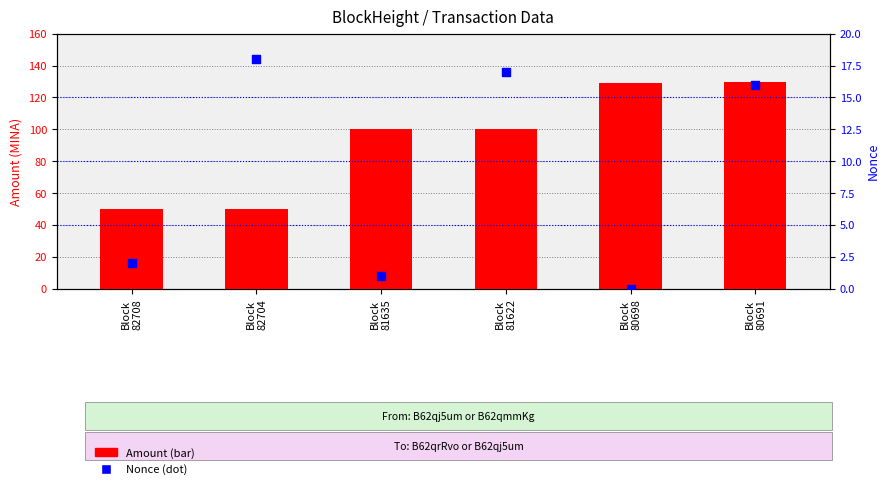

Which series reaches the maximum Y coordinate?

Amount